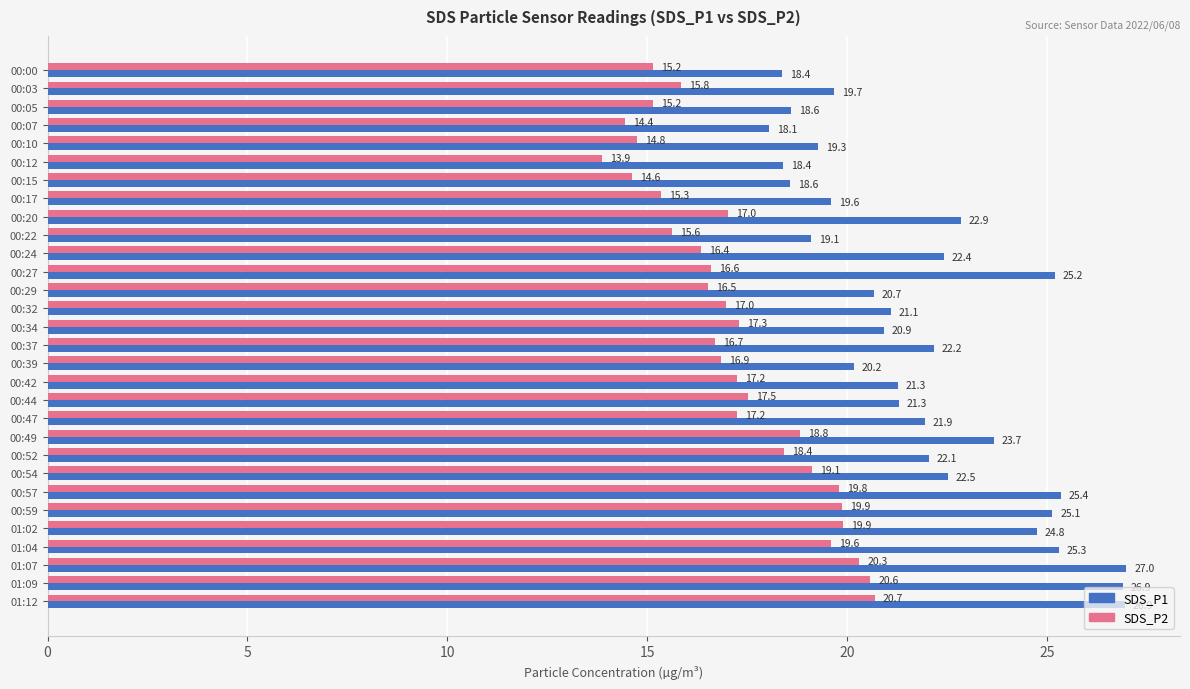

At how many categories does at least one series exceed 17?

30